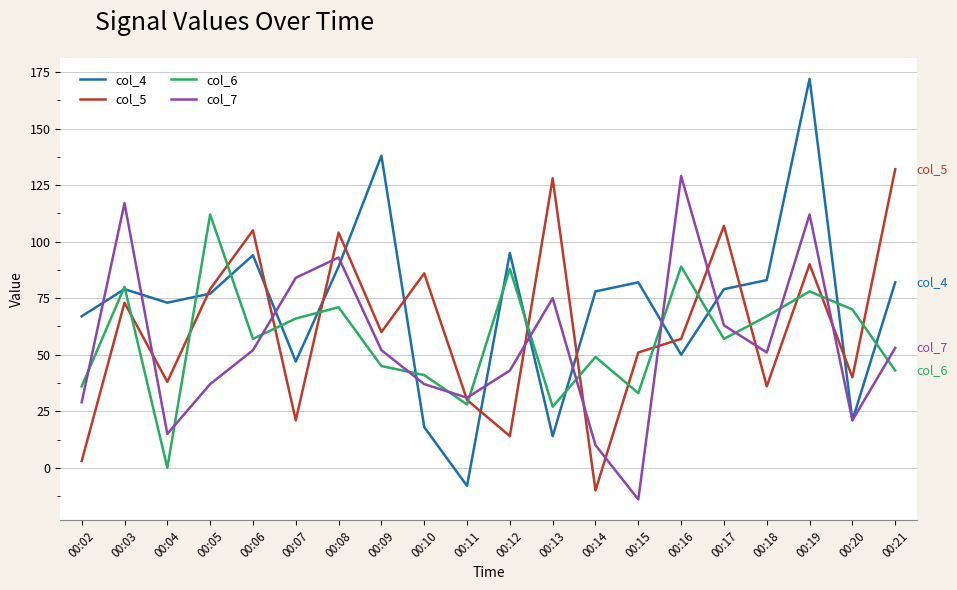

How many times do col_6 and col_5 cross each other?

15